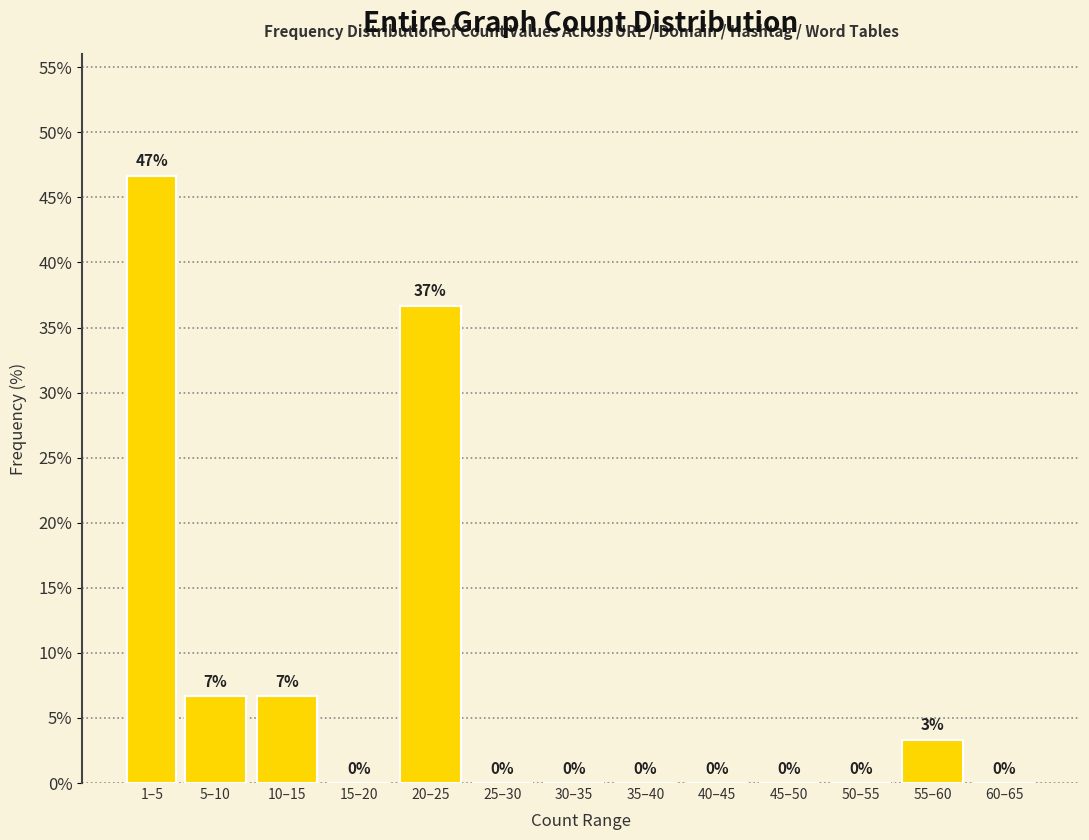

Which has a higher value, 50–55 or 5–10?

5–10